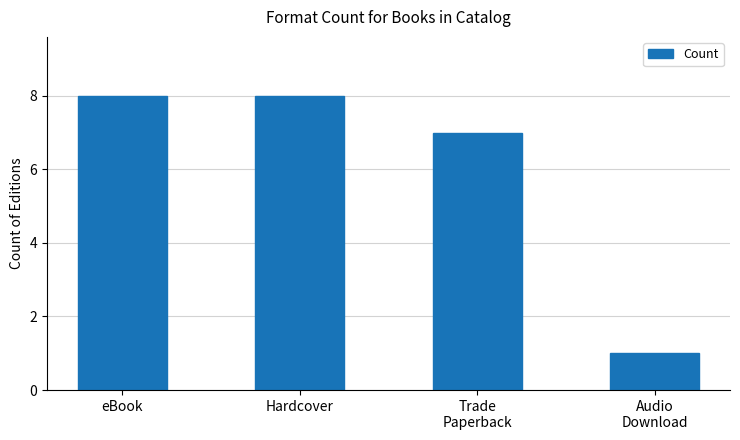

Which has a higher value, eBook or Trade
Paperback?

eBook